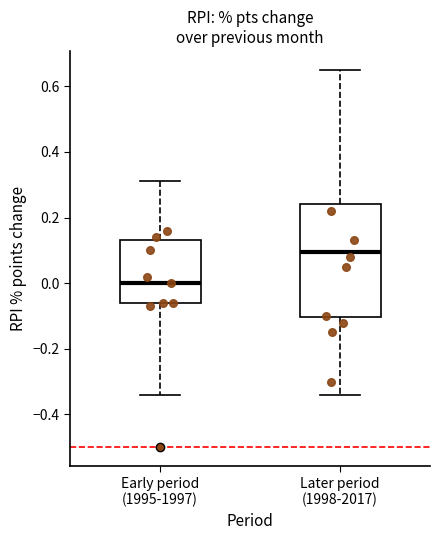

Reading left to right, transcribe this box plot: for each box, give where its median line is, the range the box spans, and where its two whiskers end, as read against the y-axis. The values are not printed on the chart, so give them approximately, as read against the axis.

Early period (1995-1997): median 0.00, box -0.06 to 0.14, whiskers -0.34 to 0.32
Later period (1998-2017): median 0.10, box -0.10 to 0.24, whiskers -0.34 to 0.66